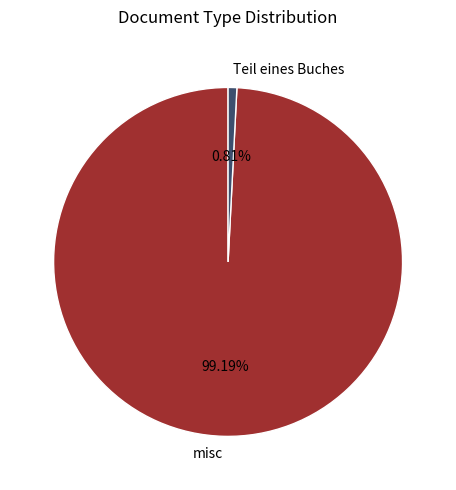

What is the smallest slice in the pie chart?

Teil eines Buches